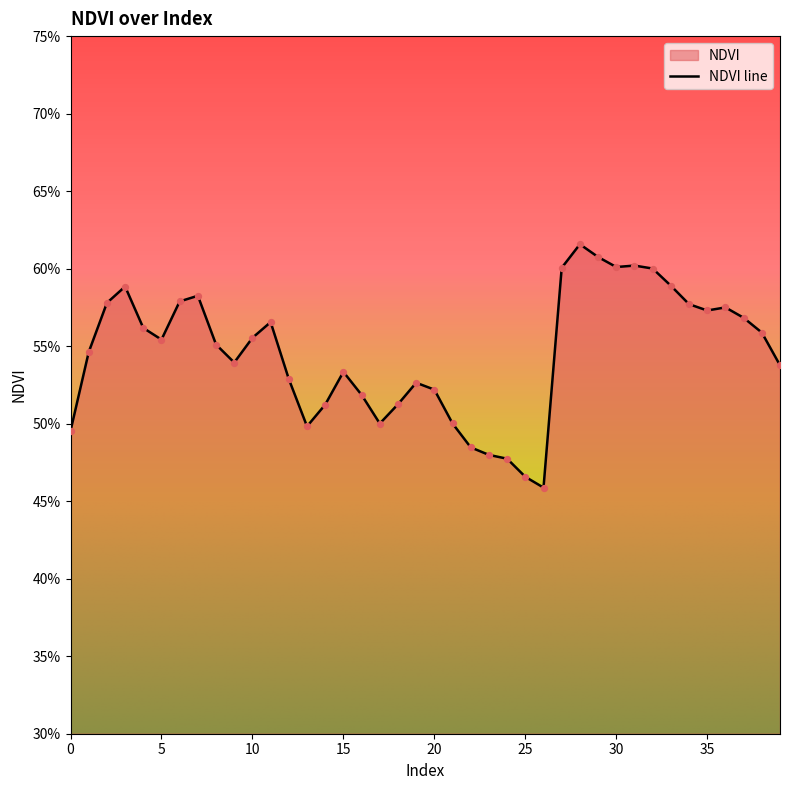

Between 17 and 38, which is larger?

38